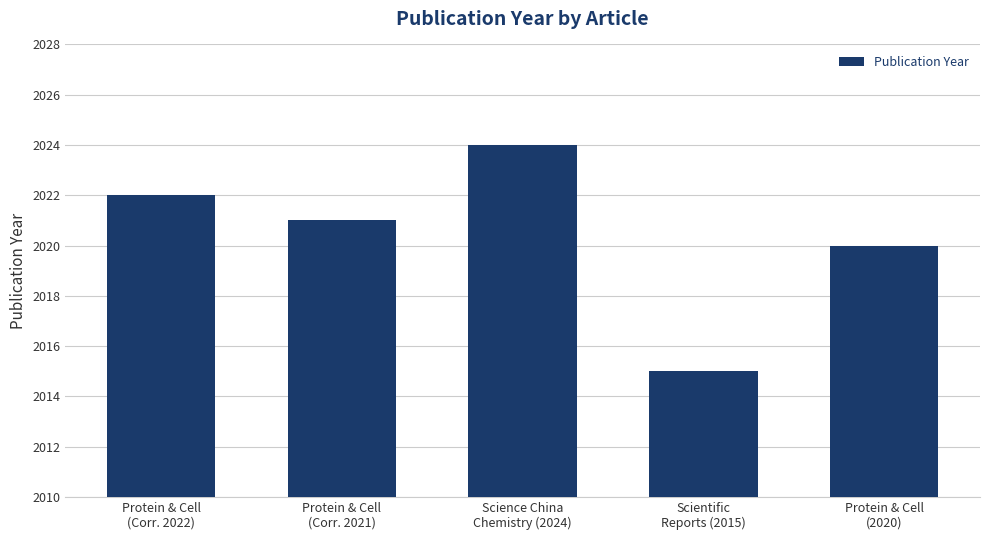

Reading left to right, extract all data points from this chart.

Protein & Cell
(Corr. 2022)=2022	Protein & Cell
(Corr. 2021)=2021	Science China
Chemistry (2024)=2024	Scientific
Reports (2015)=2015	Protein & Cell
(2020)=2020